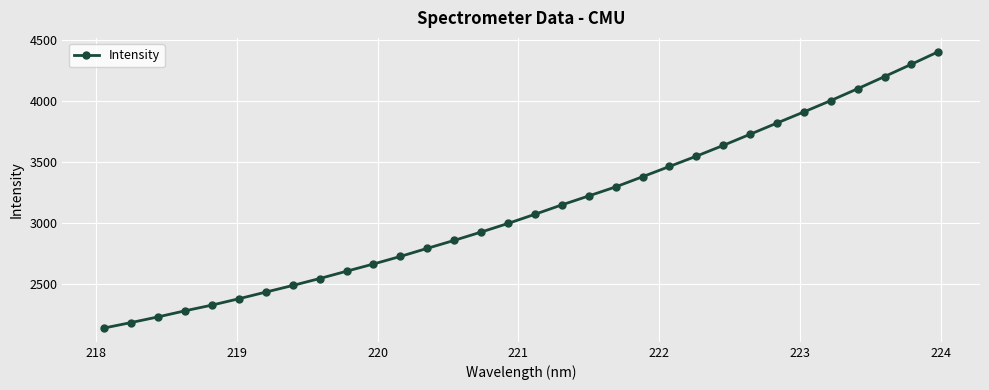

What is the value of the 21st point from the left?

3377.2